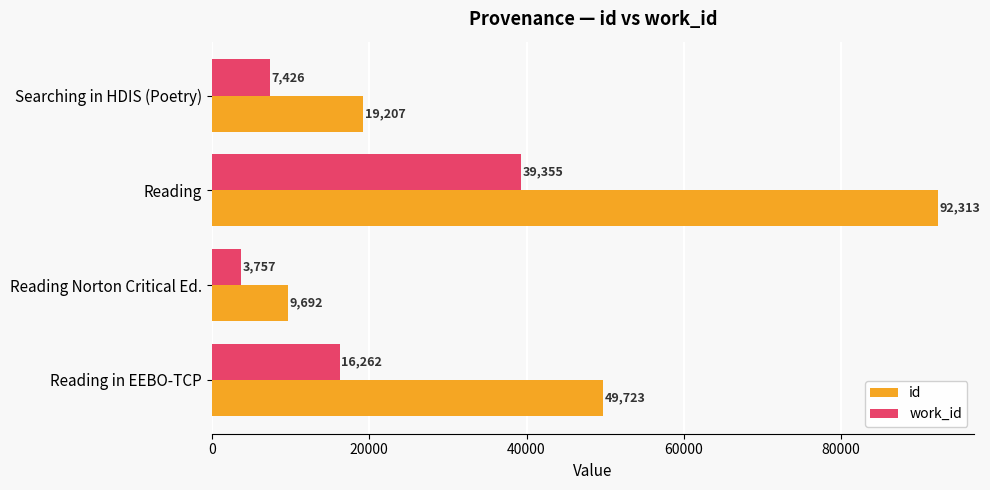

What is the sum of all id values?

170935